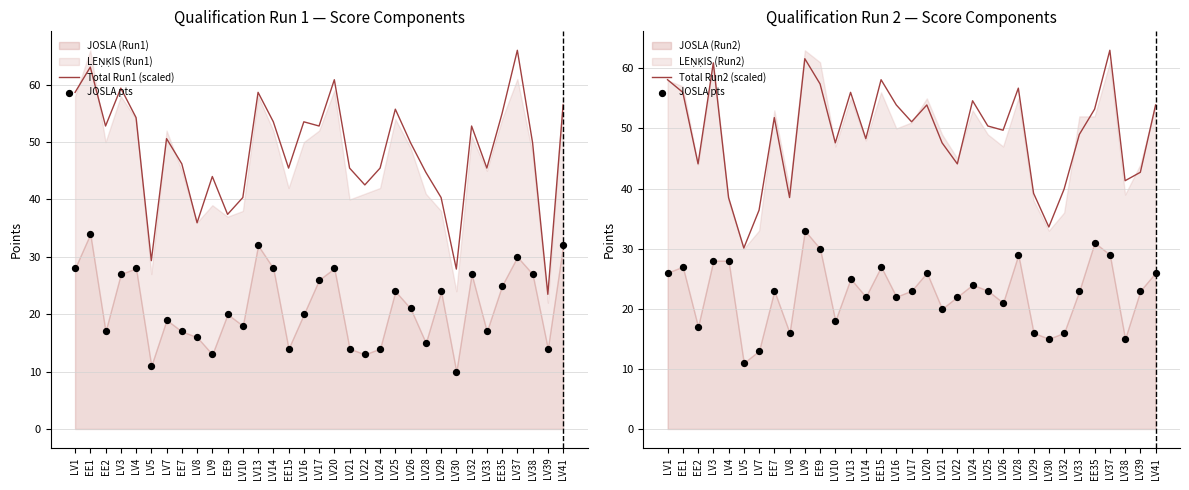

Which series contains the highest Y value?

Total Run1 (scaled)